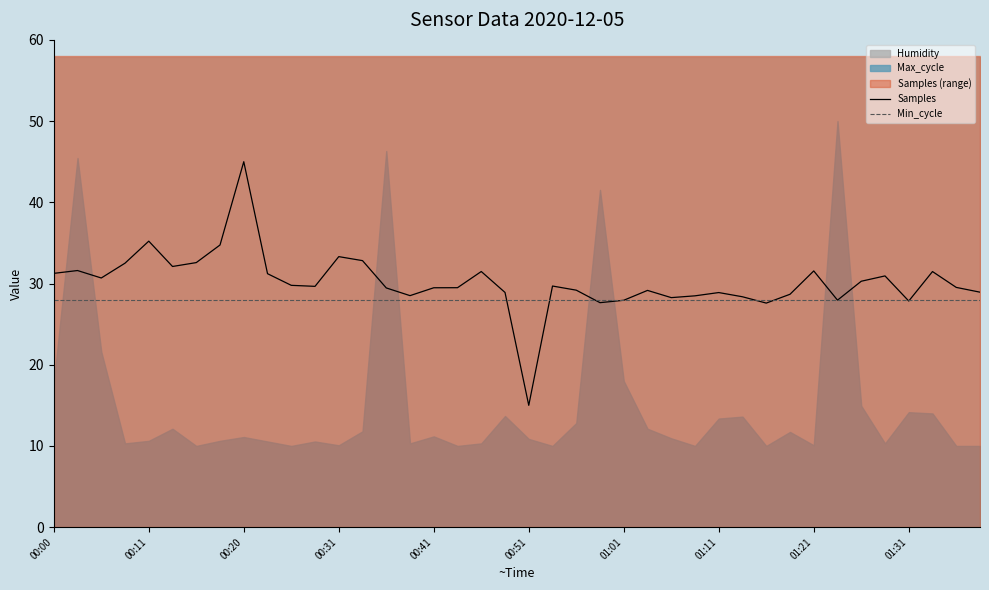

Which series has the largest range (max minus min)?

Samples